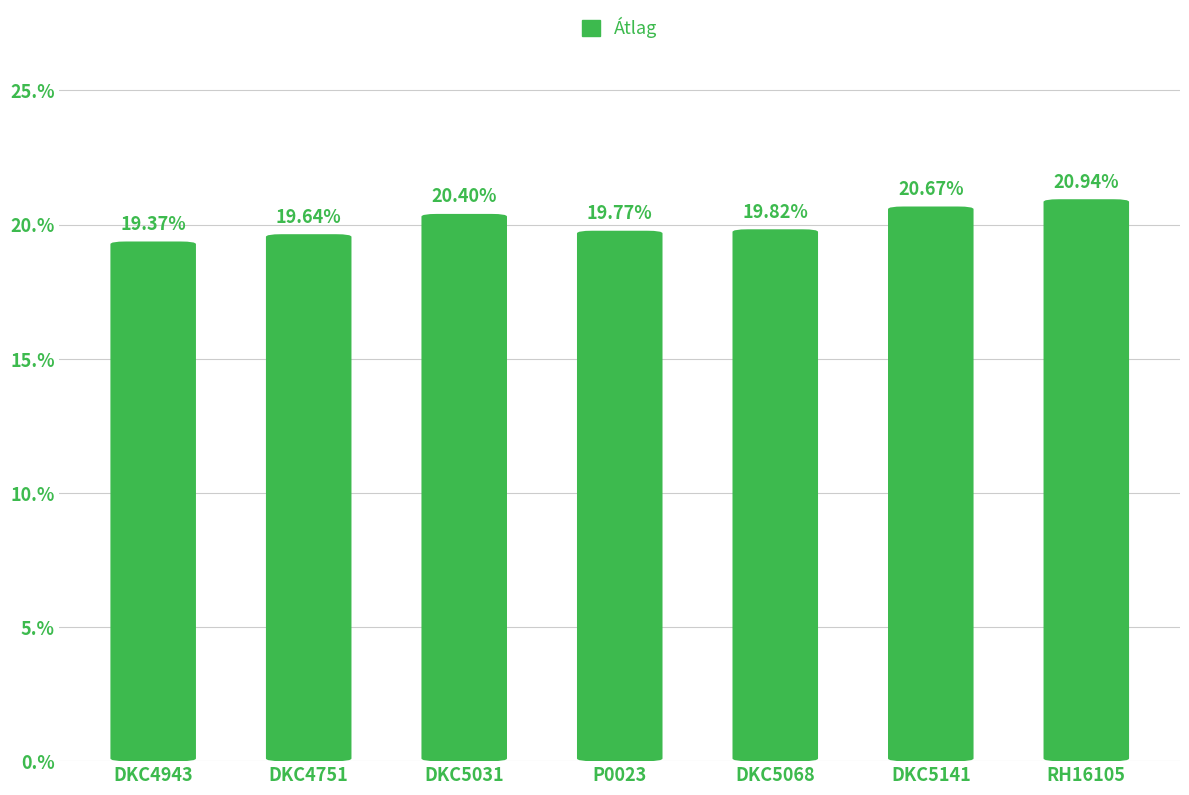

True or false: the data shows 5.4 at DKC5141.

False